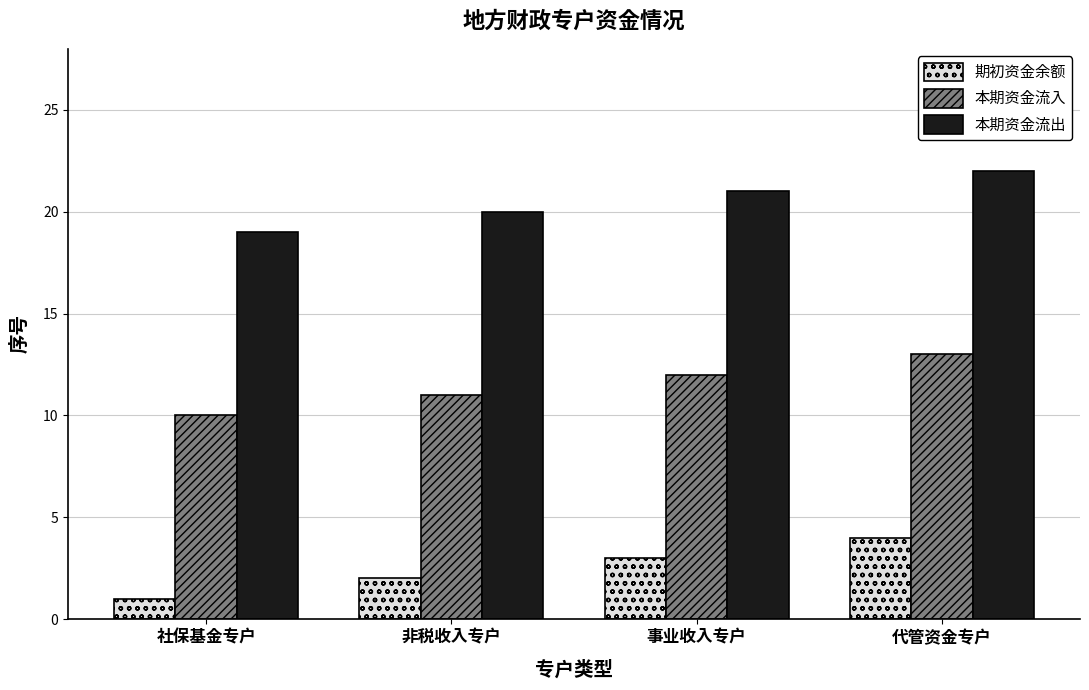

What is the difference between the highest and lowest values at 社保基金专户?

18